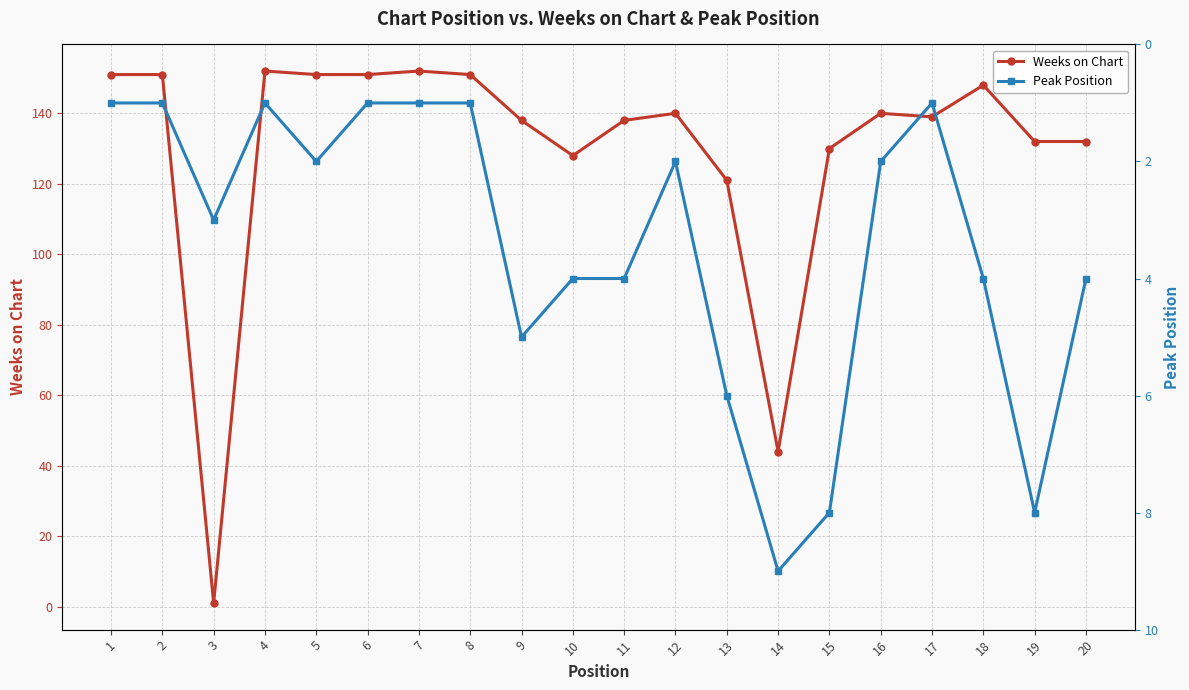

Which series has the largest range (max minus min)?

Weeks on Chart